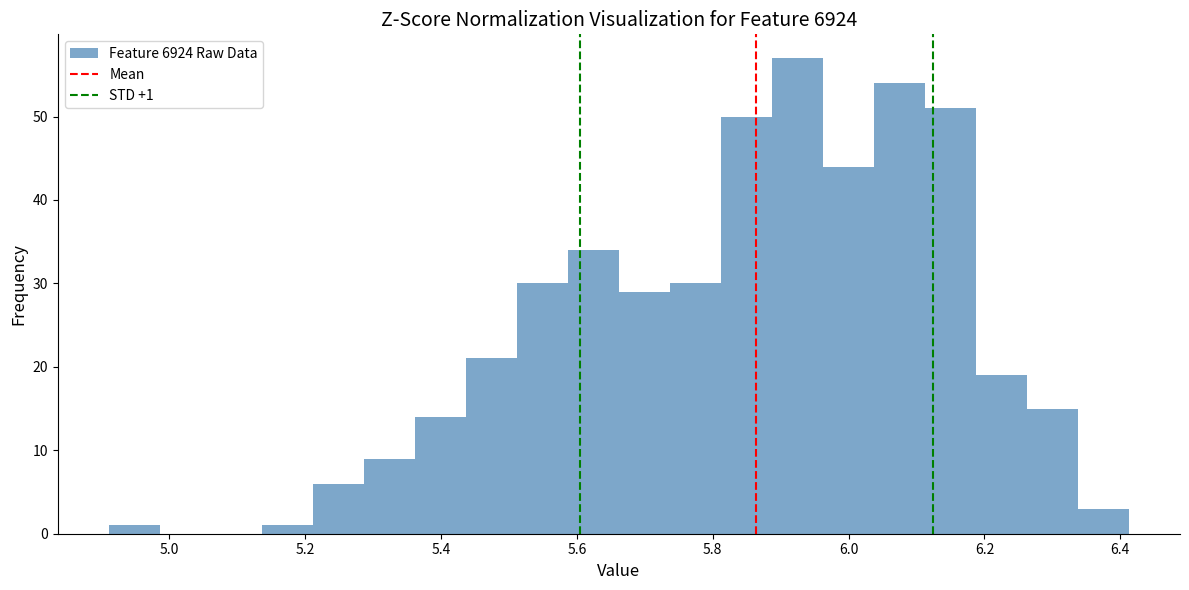

Read against the x-axis, roughly where is the centre of the tallest bar?

5.92